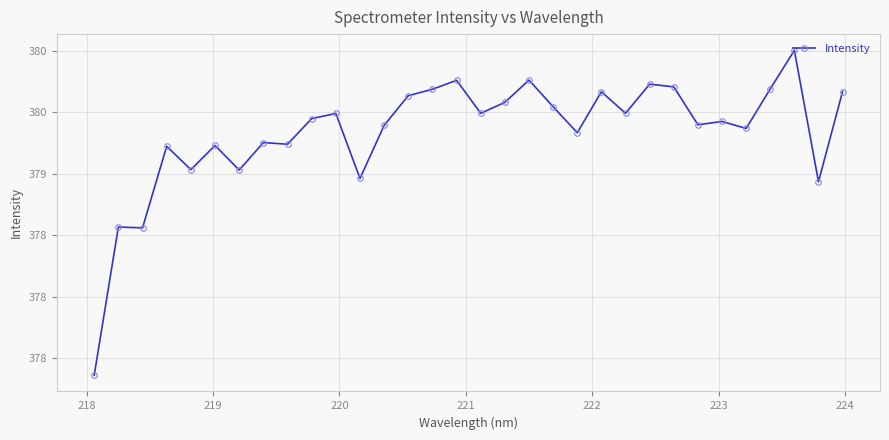

How many points are lower than both their immediate neighbors (excluding endpoints)?

11